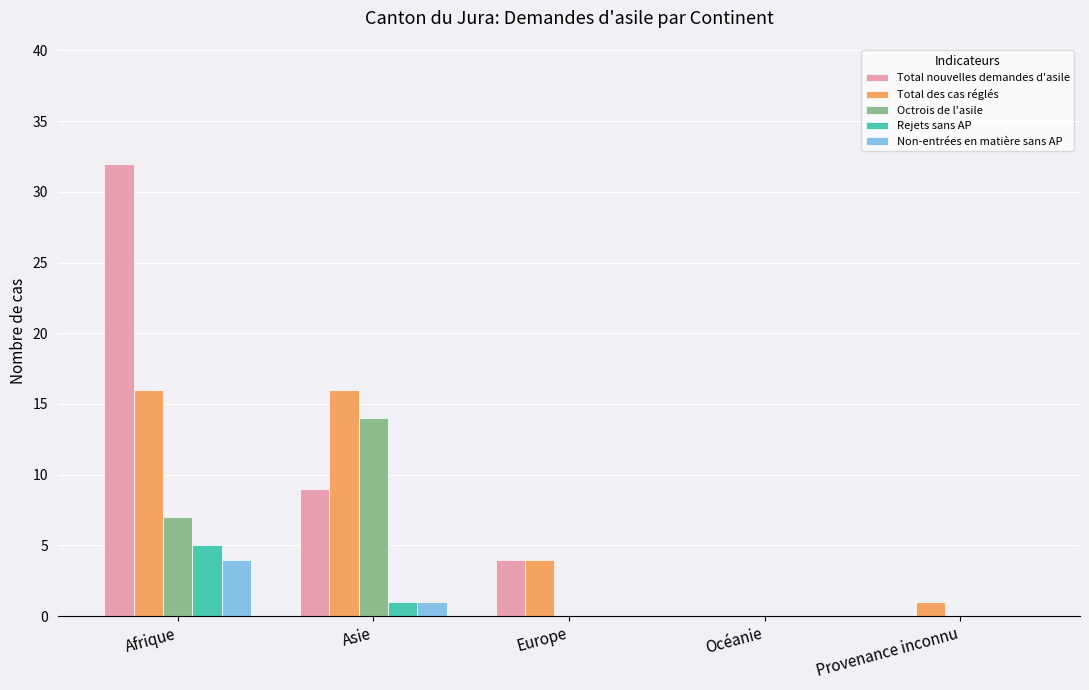

What is the total value across all series at Europe?

8